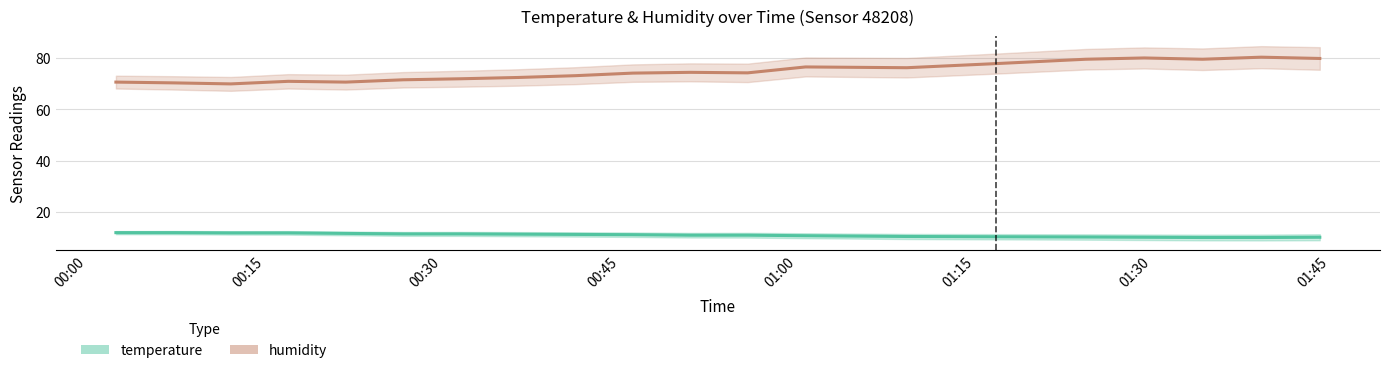

What is the highest value of the temperature series?

12.0